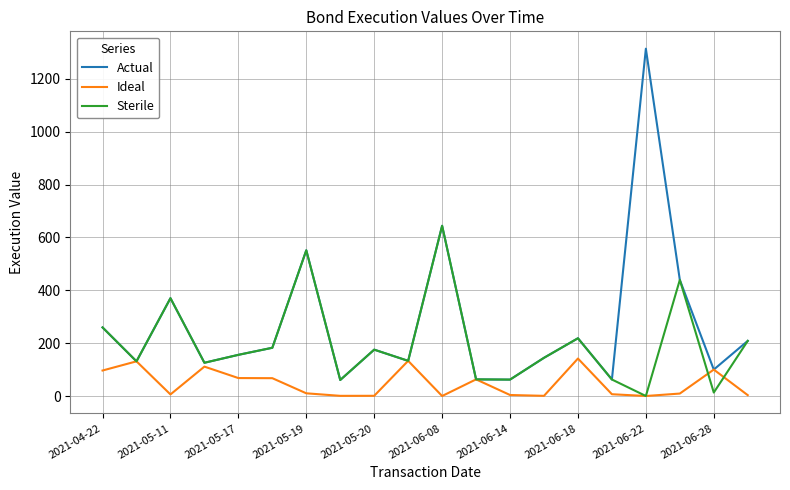

True or false: Actual has more than 2 points higher than both neighbors.

True